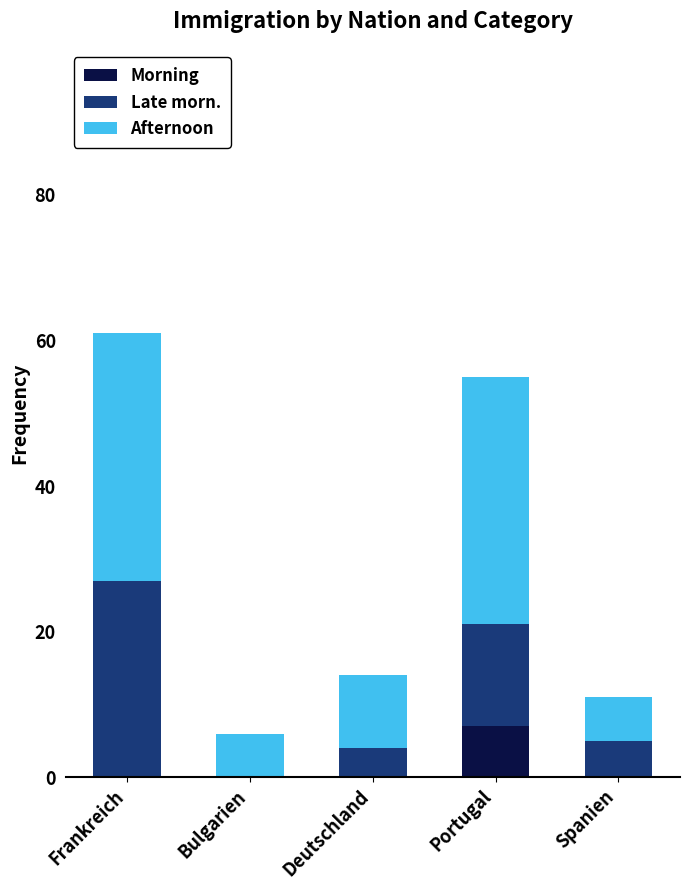

What is the sum of all Morning values?

7